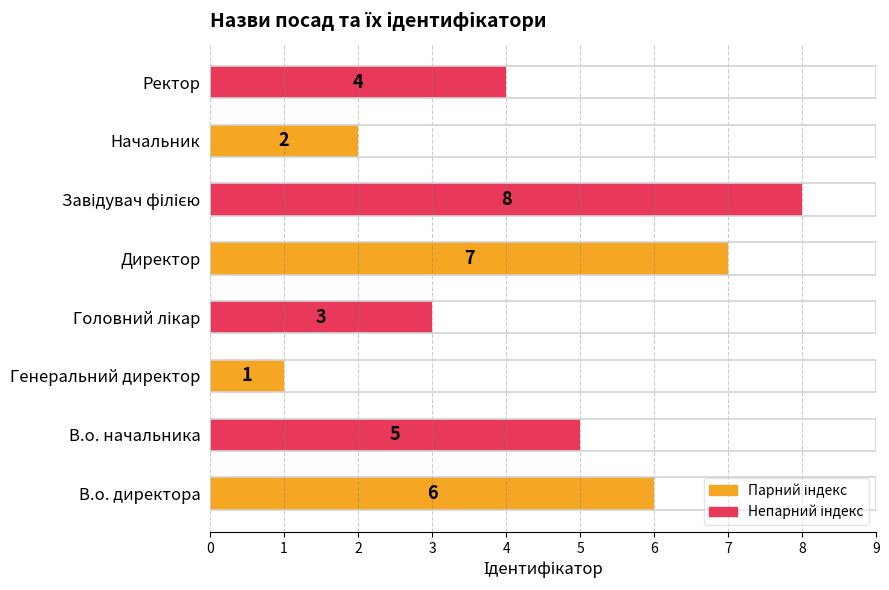

What is the maximum value shown in the chart?

8